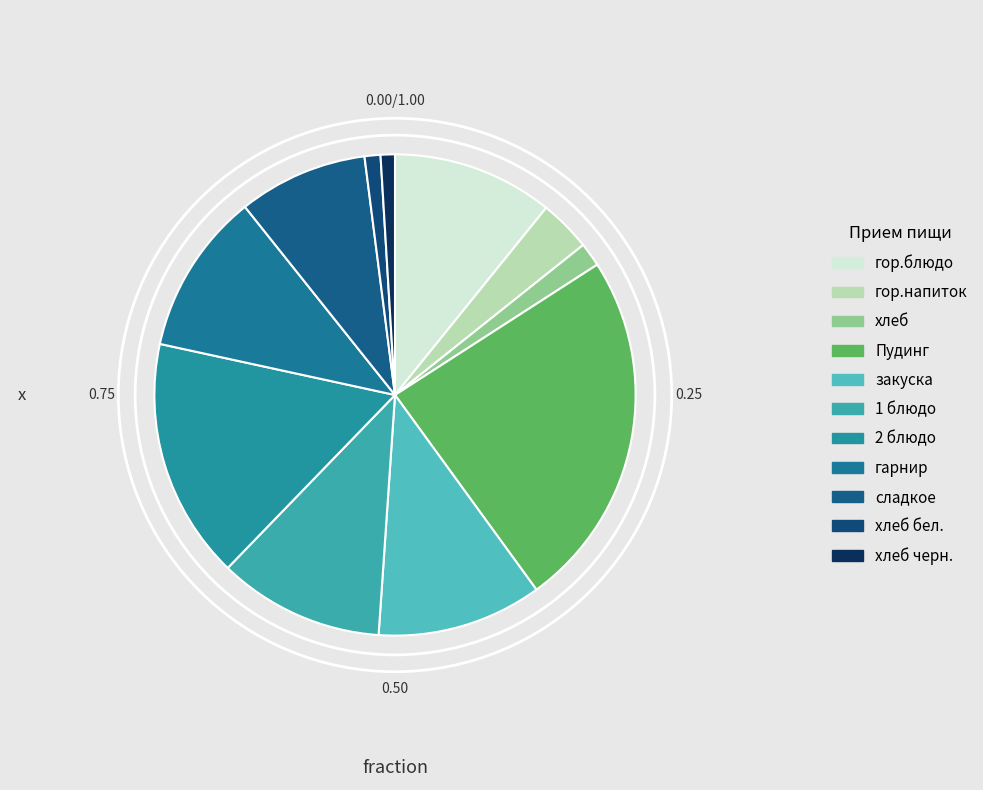

Which category has the biggest portion of the pie?

Пудинг